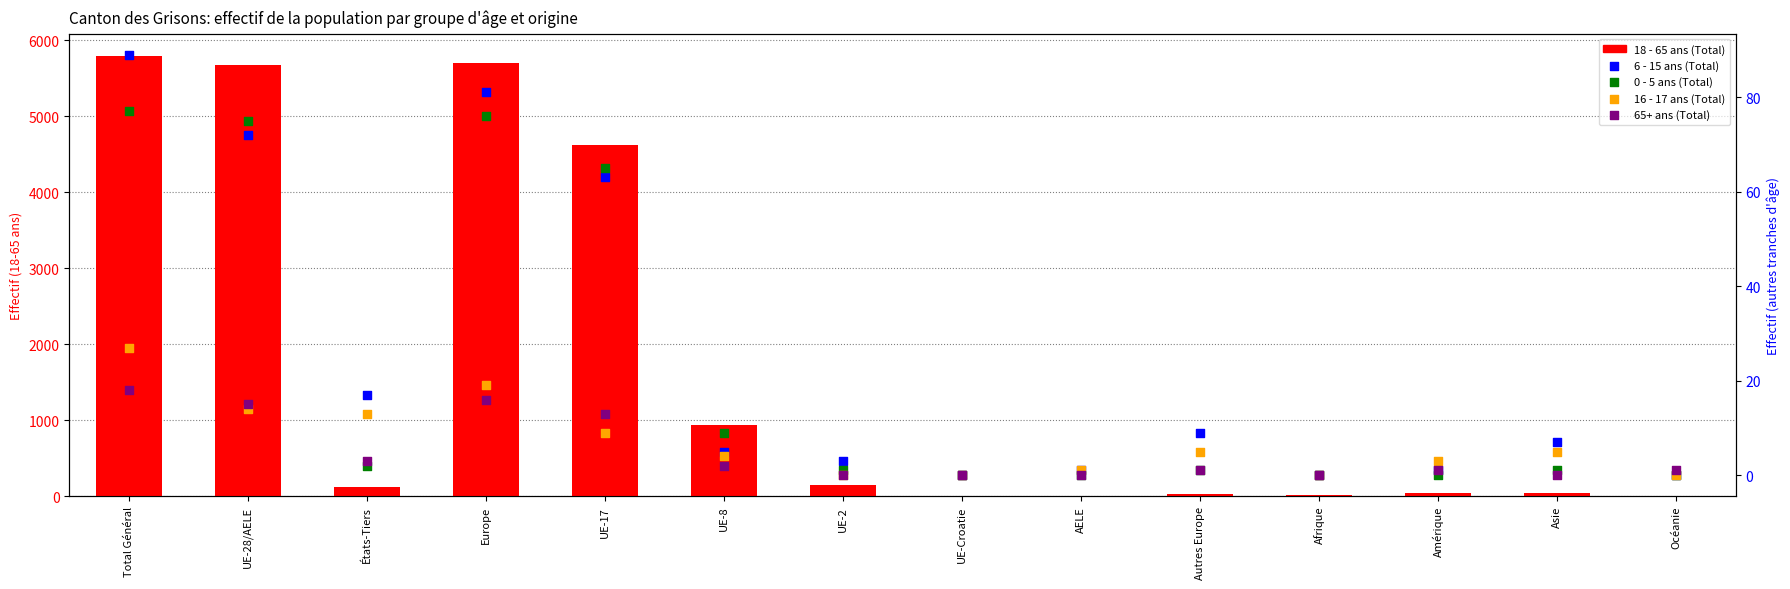

Which series has the widest spread of Y values?

18 - 65 ans (Total)